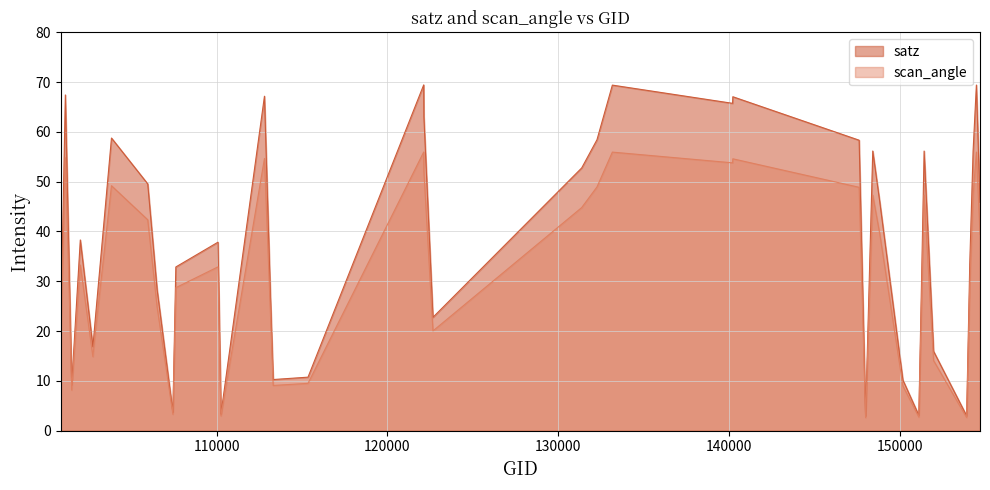

List the series in order of their peak value, highest first.

satz, scan_angle